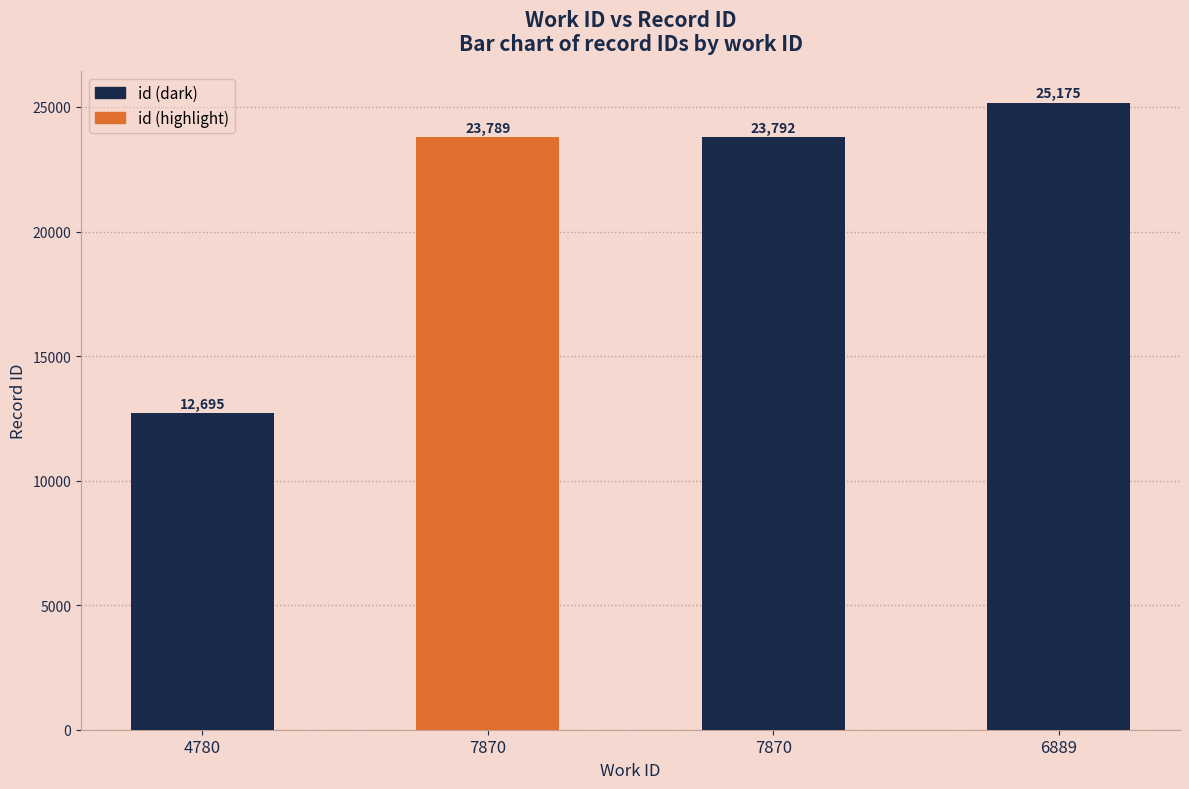

Reading right to left, list all the values displayed in this chart.

6889=25175	7870=23792	7870=23789	4780=12695